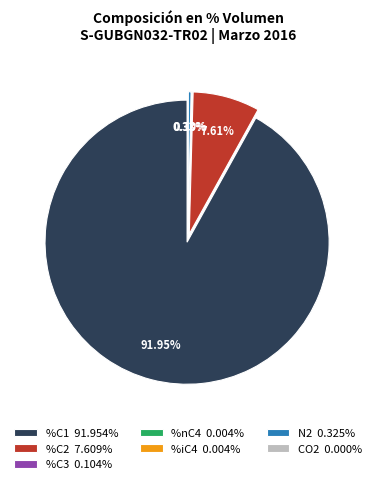

Between %iC4 and CO2, which is larger?

%iC4